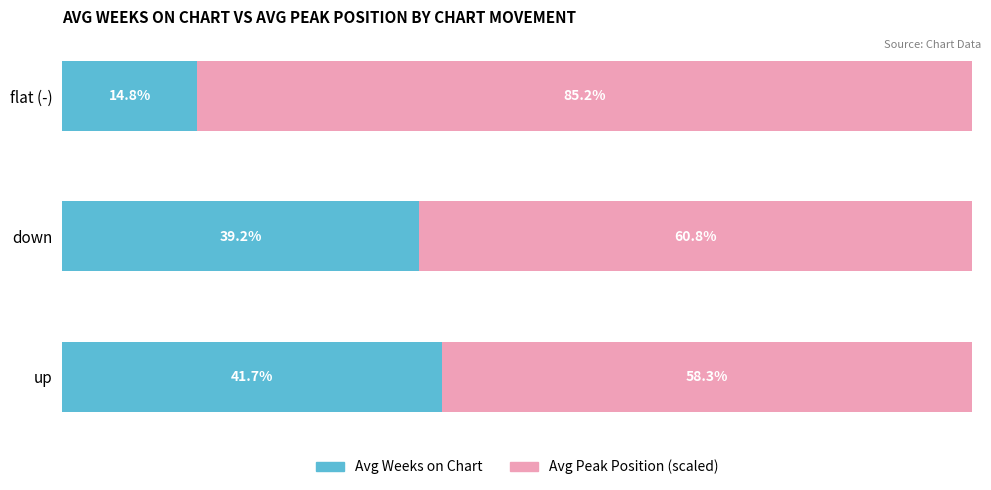

At which label does Avg Weeks on Chart reach its minimum?

flat (-)